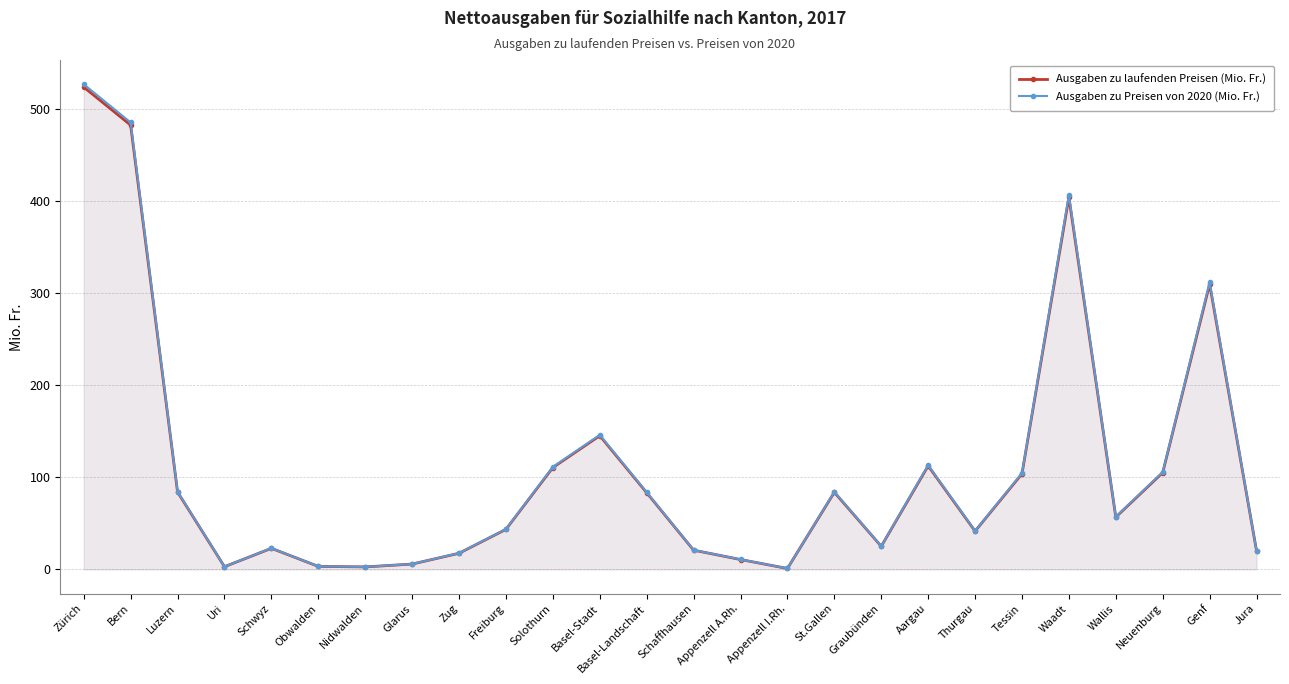

At which label is Ausgaben zu Preisen von 2020 (Mio. Fr.) closest to 263?

Genf